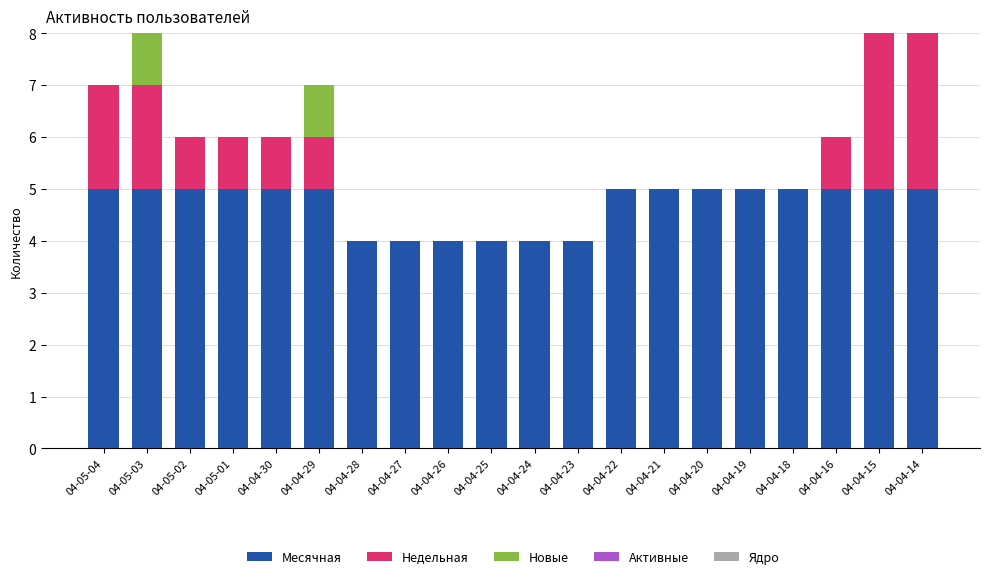

Is it true that Месячная equals 4 at 04-04-27?

True